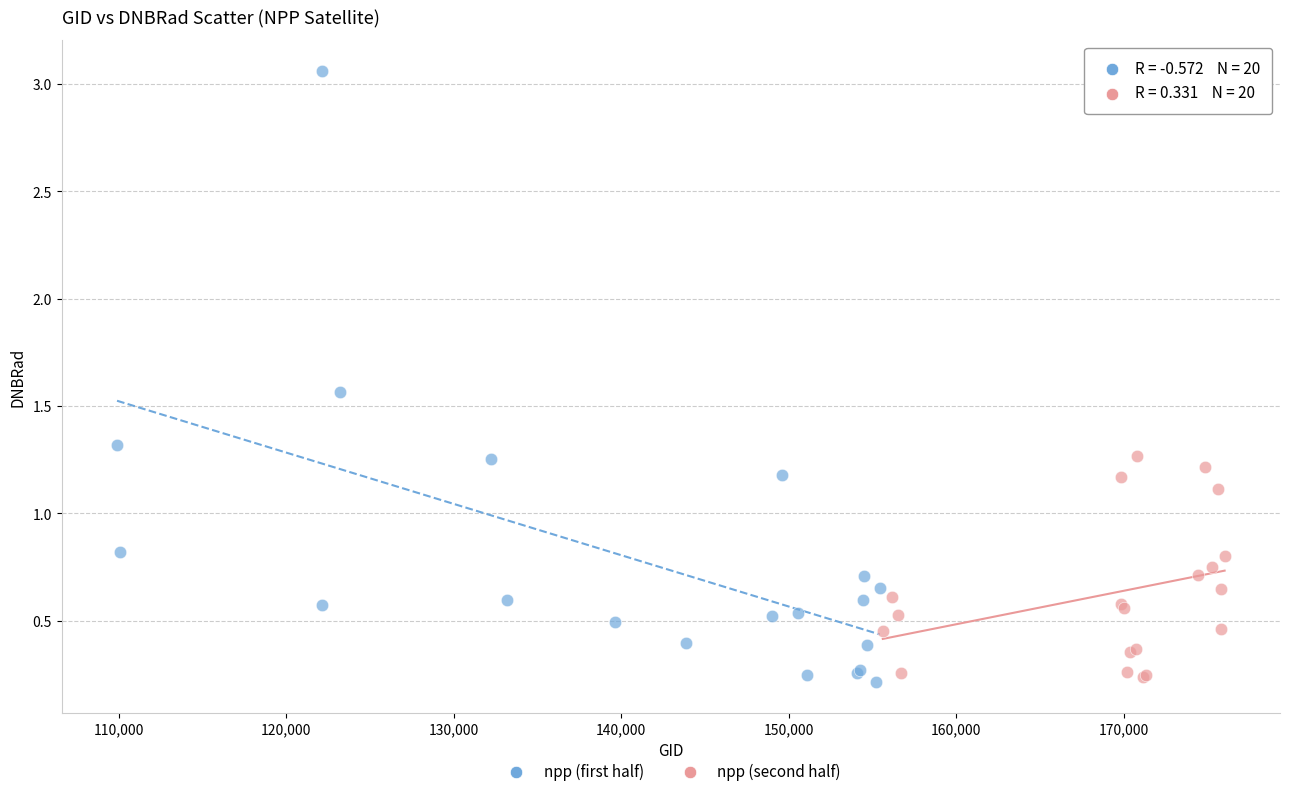

Which series has the widest spread of Y values?

npp (first half)